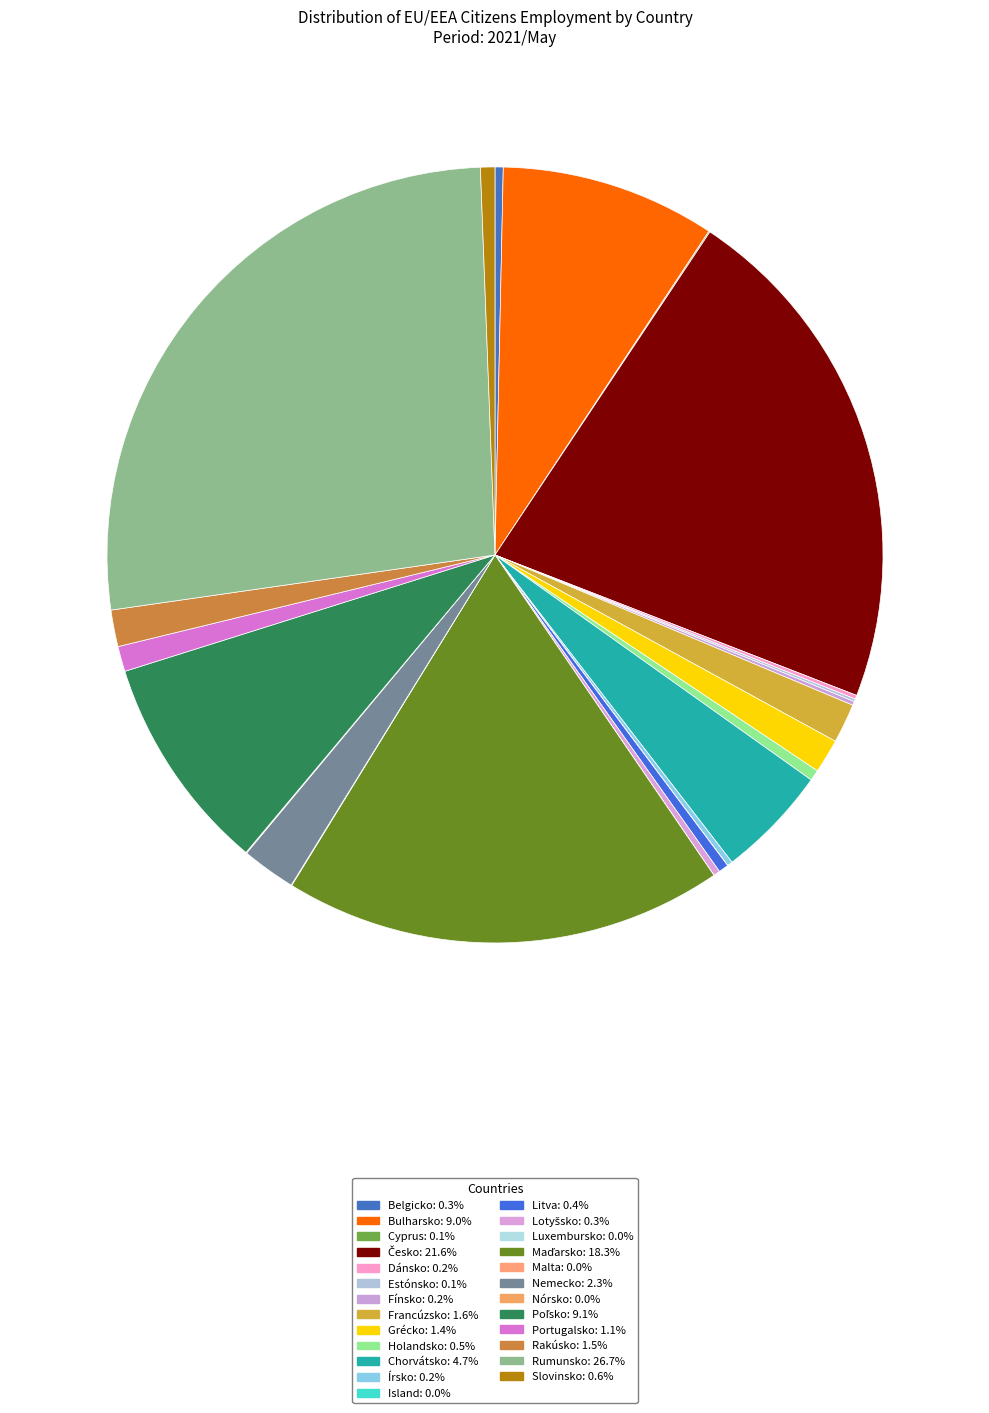

Is it true that Slovinsko is 1% of the pie?

True